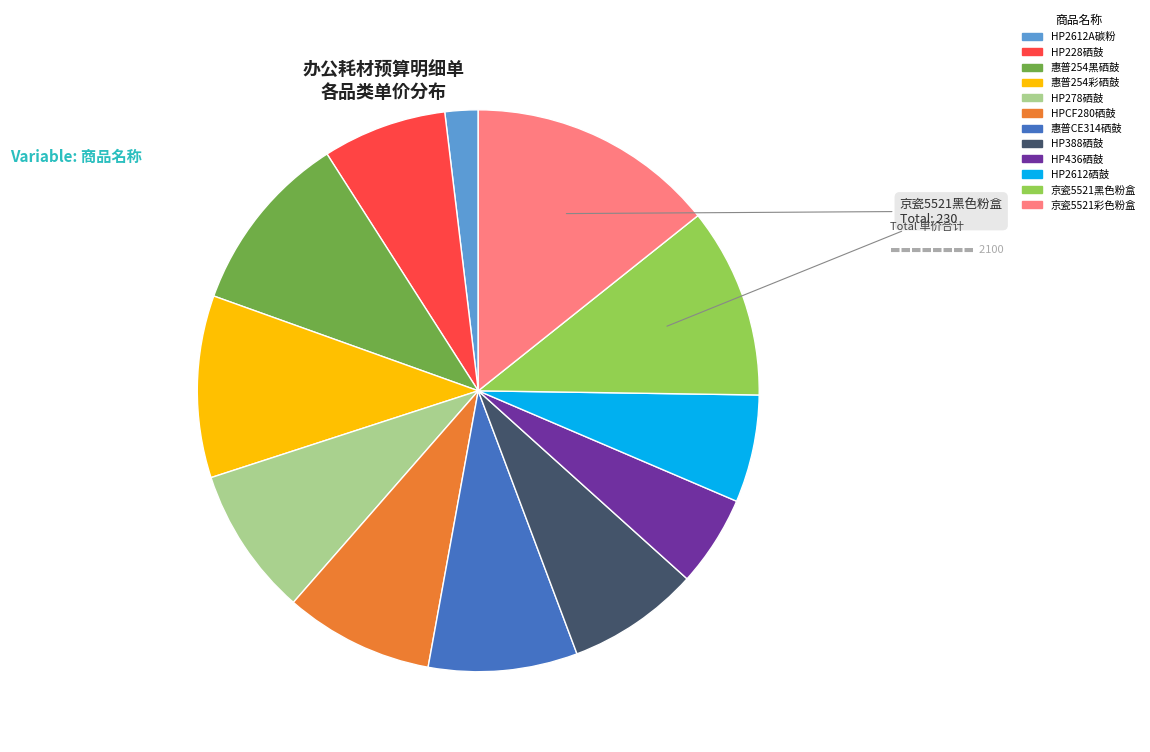

Which slice is the smallest?

HP2612A碳粉